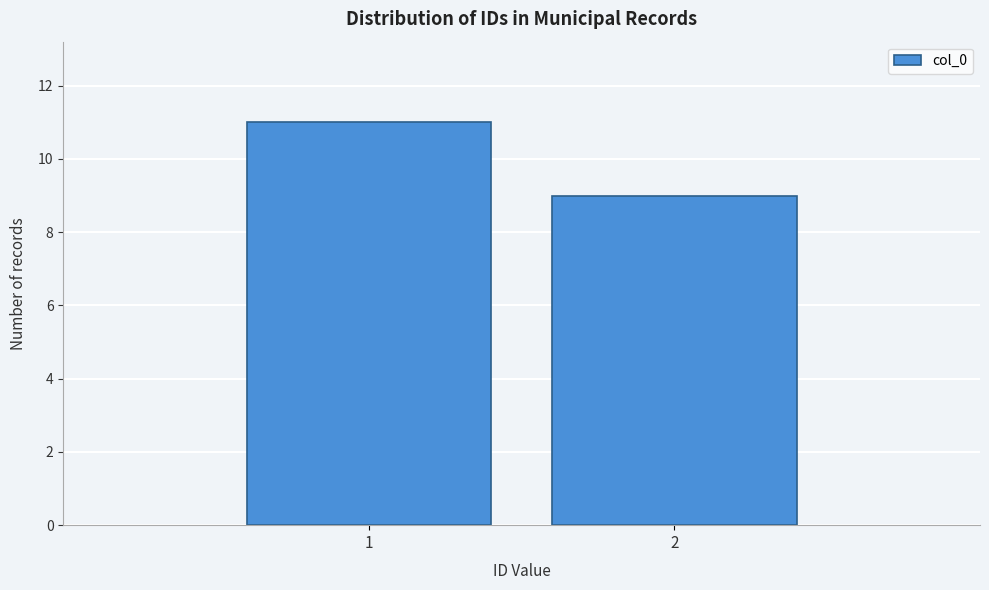

Reading left to right, list all the values displayed in this chart.

11	9